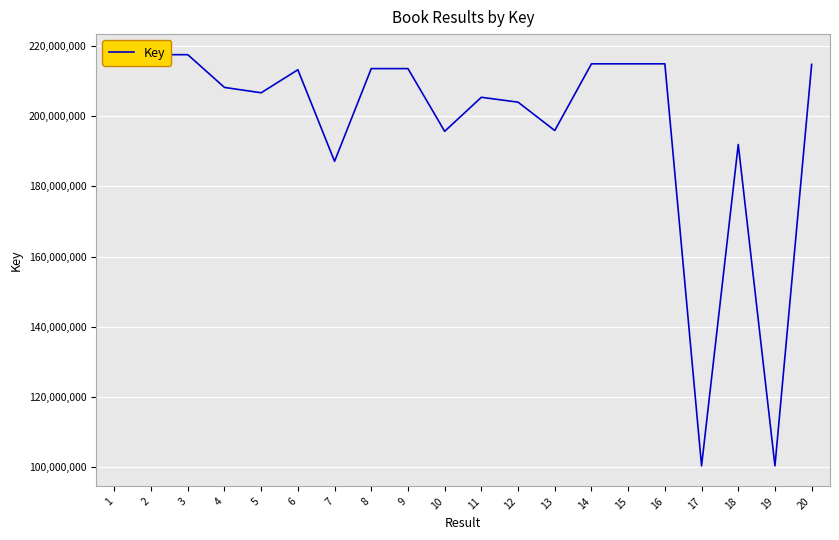

Does the chart have visible grid lines?

Yes